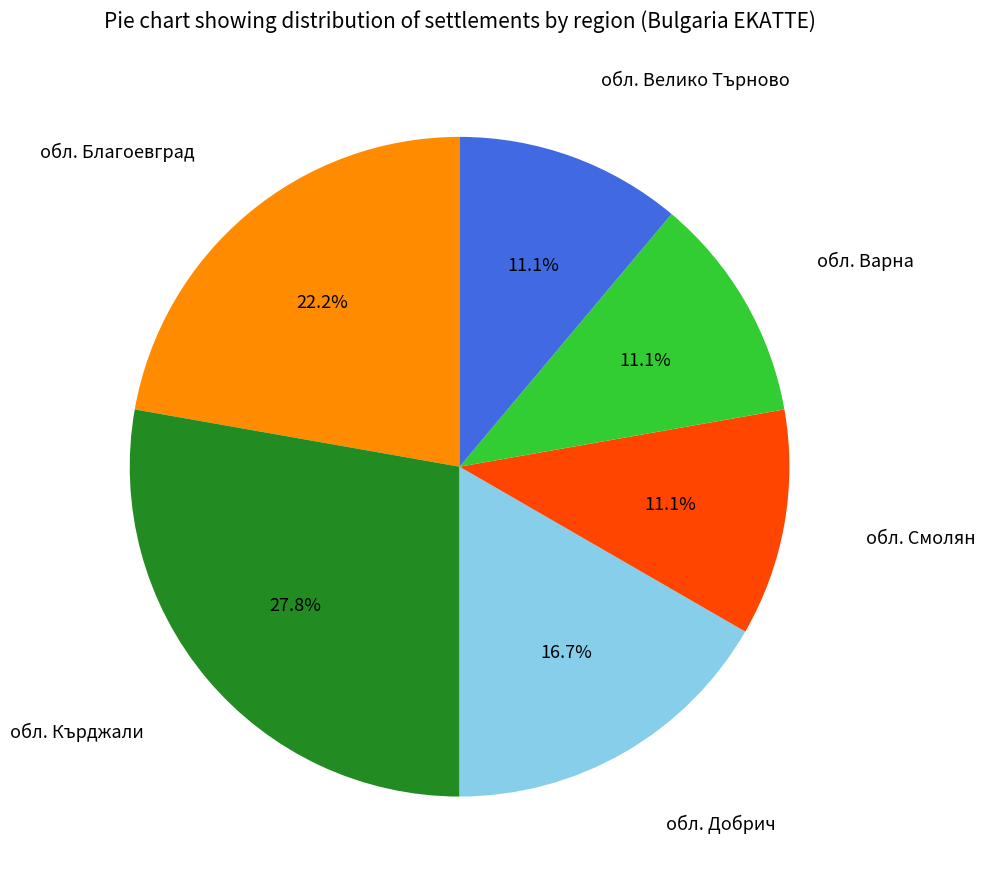

Is there any slice that represents more than half of the pie?

No